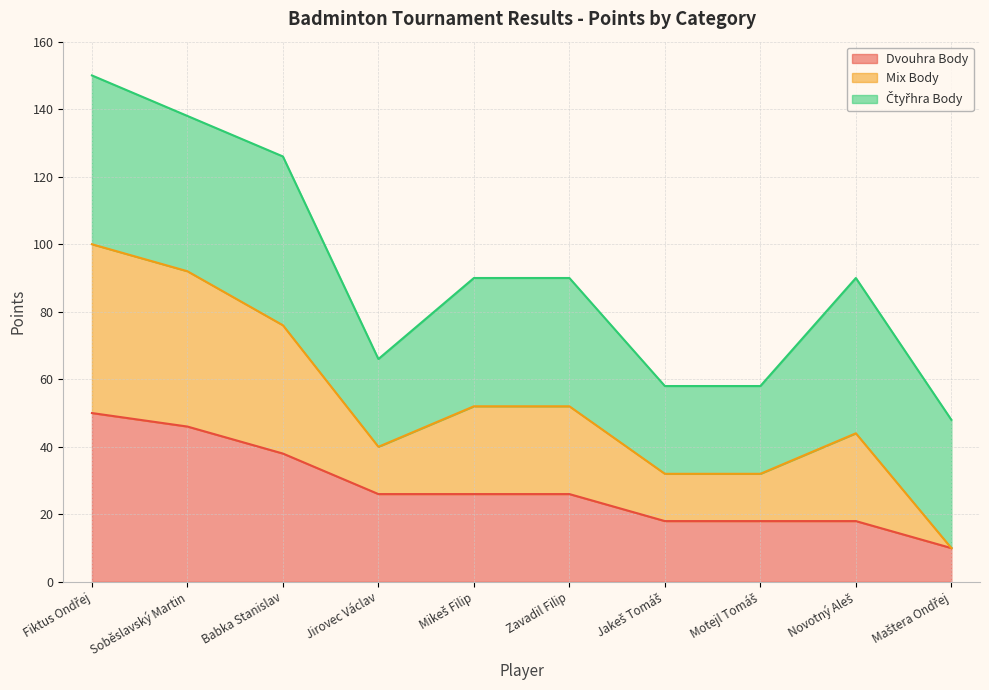

What is the total value across all series at Babka Stanislav?

126